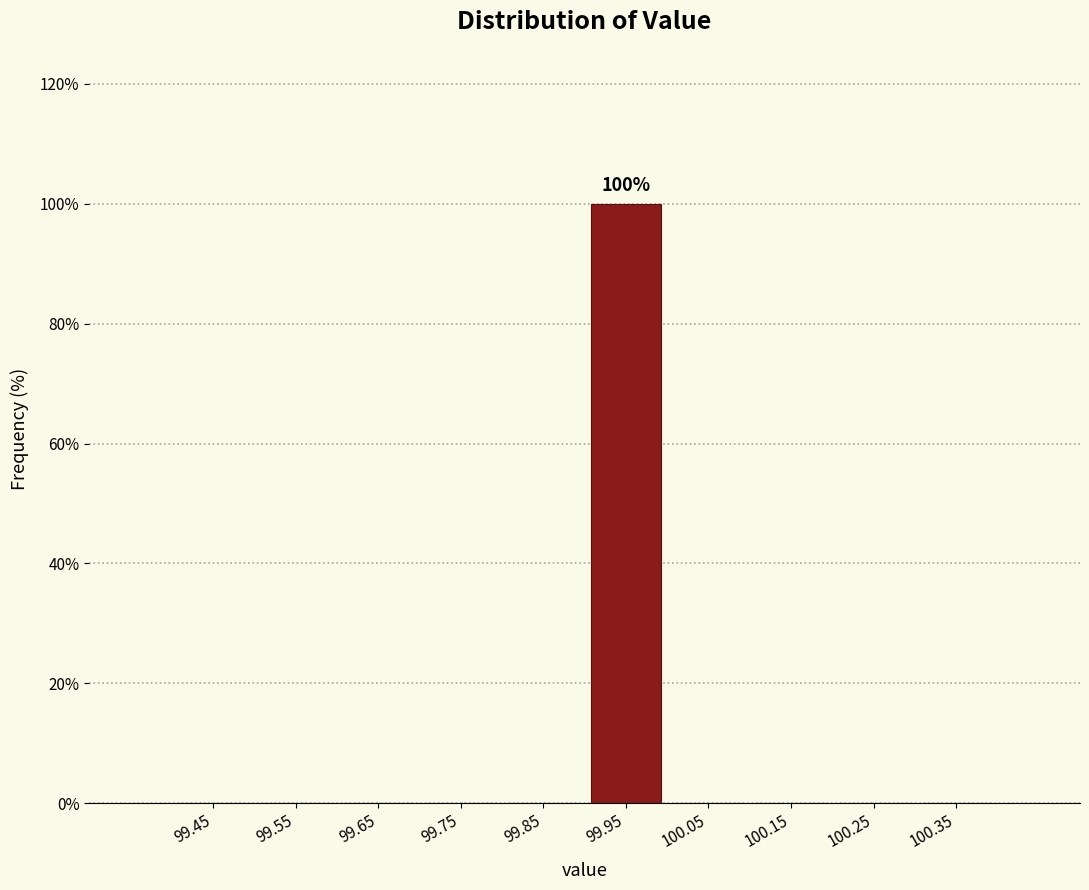

Which range on the x-axis has the tallest bar?

99.9 to 100.0